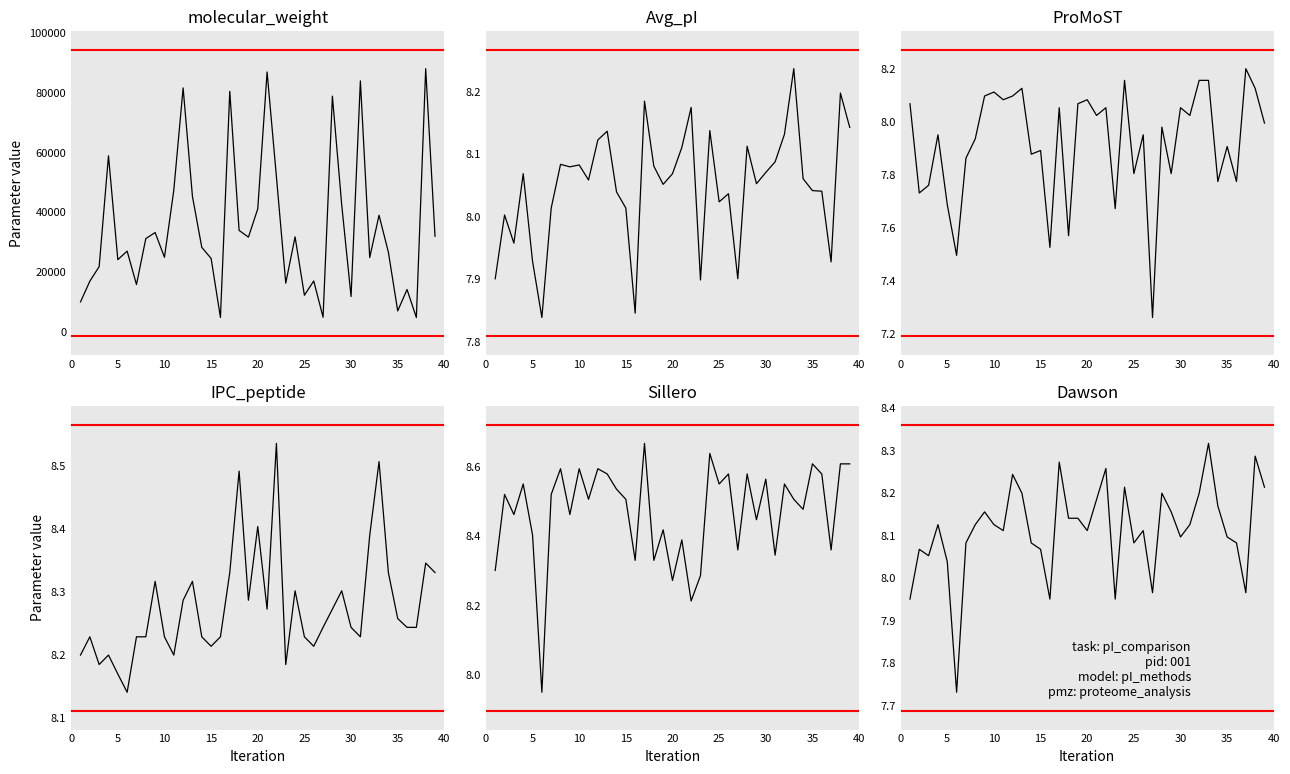

How many categories are shown in the chart?

39